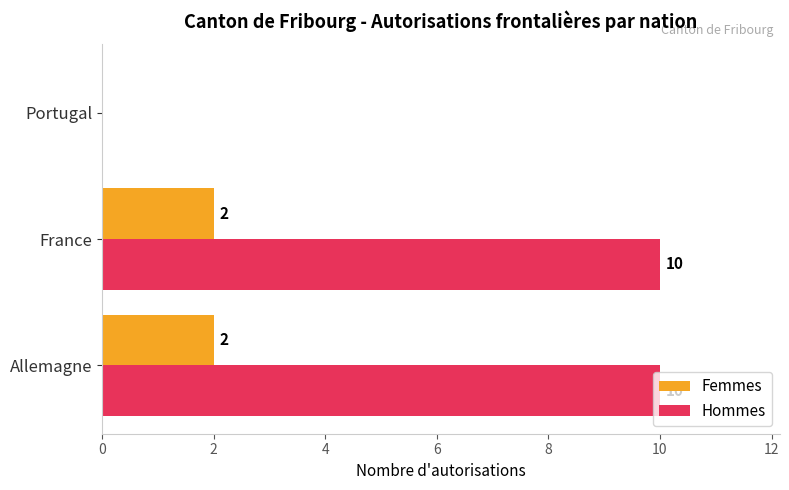

Is the value of Hommes at Allemagne greater than the value of Femmes at Allemagne?

Yes